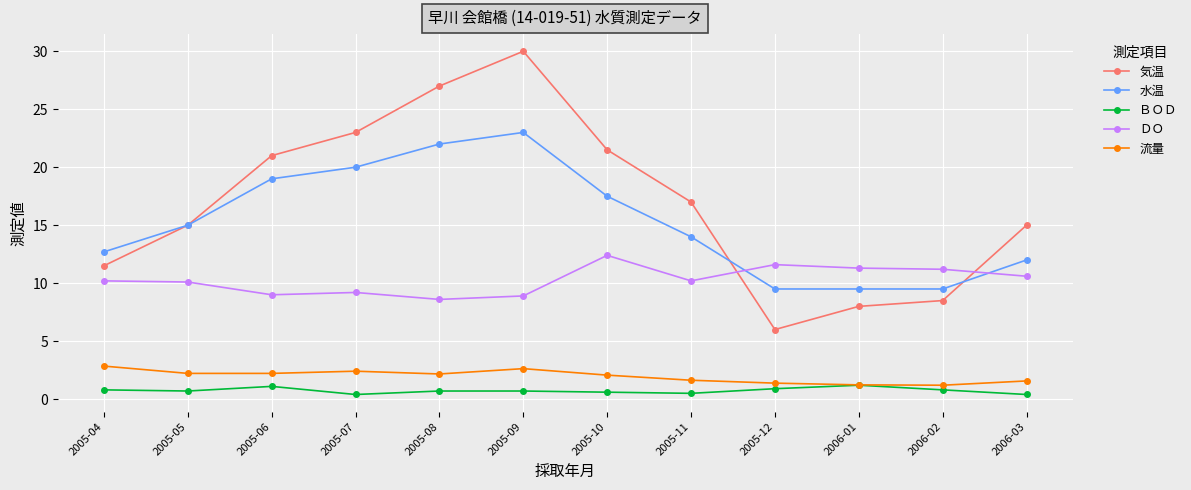

Which series has the largest range (max minus min)?

気温